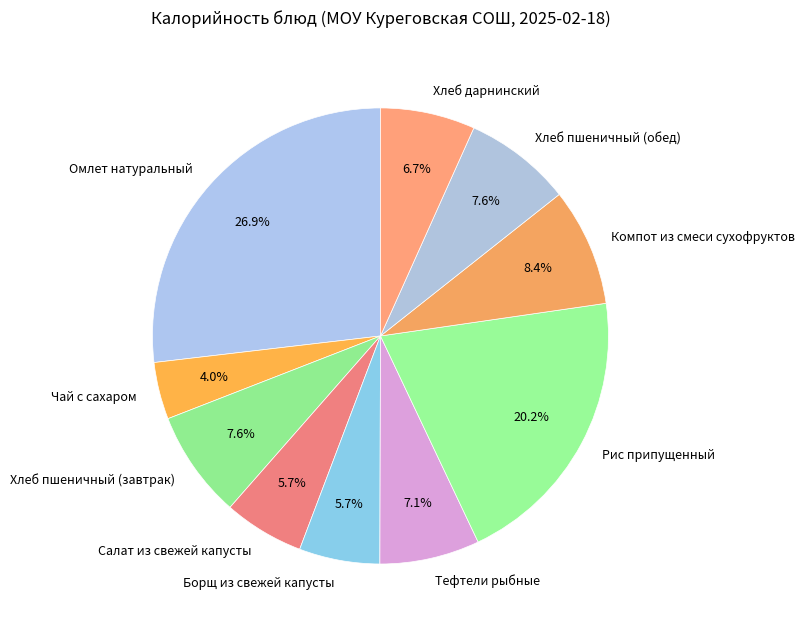

The Салат из свежей капусты slice represents 6% of the pie. True or false?

True